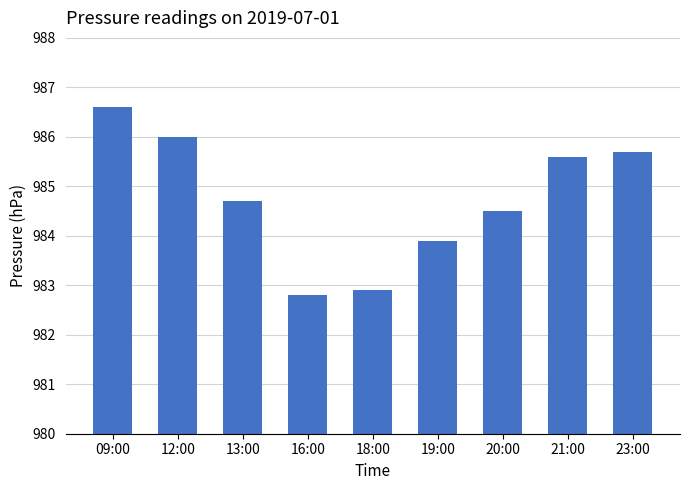

Which has a higher value, 19:00 or 18:00?

19:00